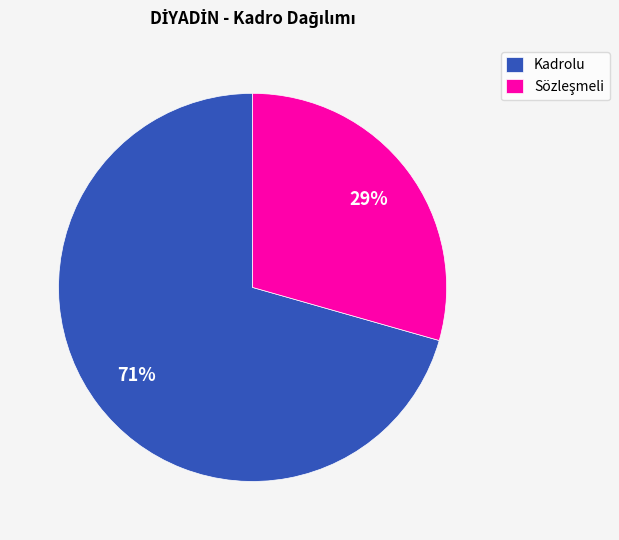

Count the number of slices in the pie.

2